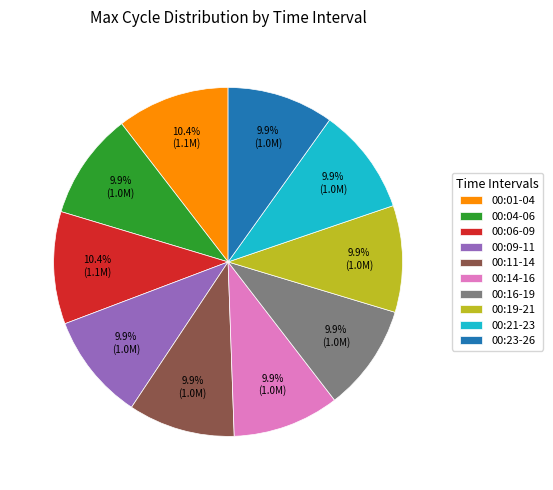

Combined, do 00:04-06 and 00:21-23 account for over 50%?

No